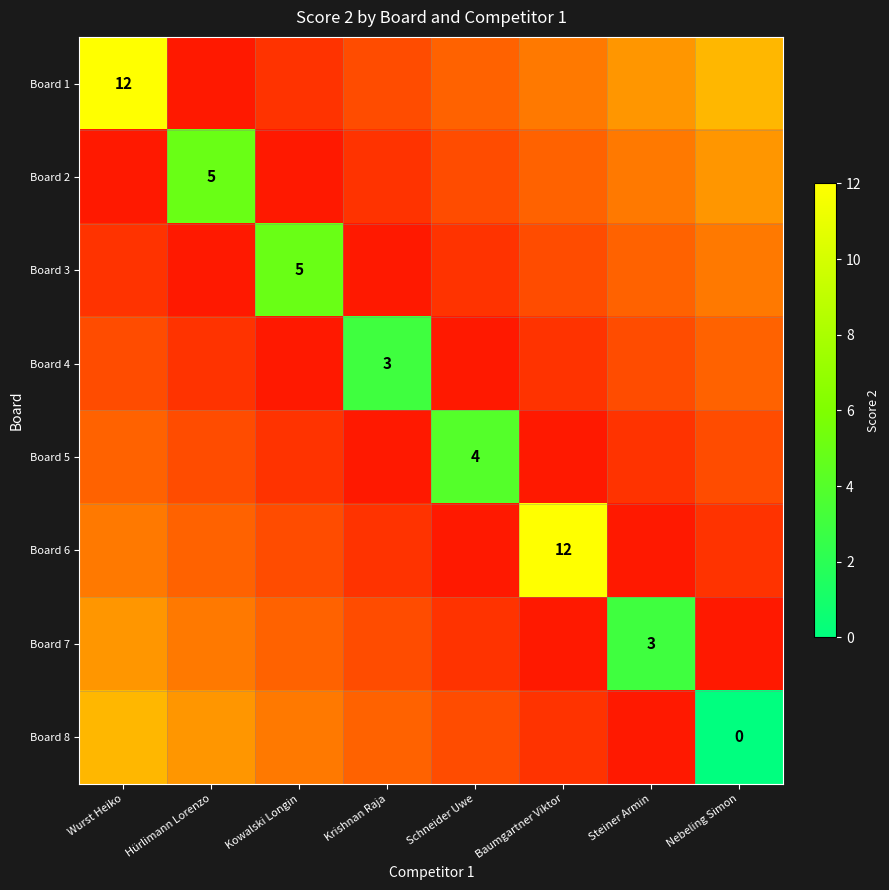

True or false: Board 1 has a value of 17.4 at Wurst Heiko.

False